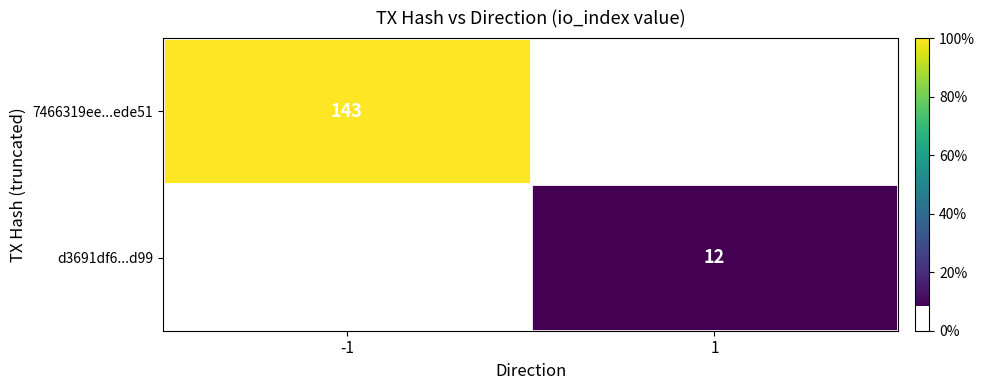

The d3691df6...d99 series shows 5 at 1. True or false?

False